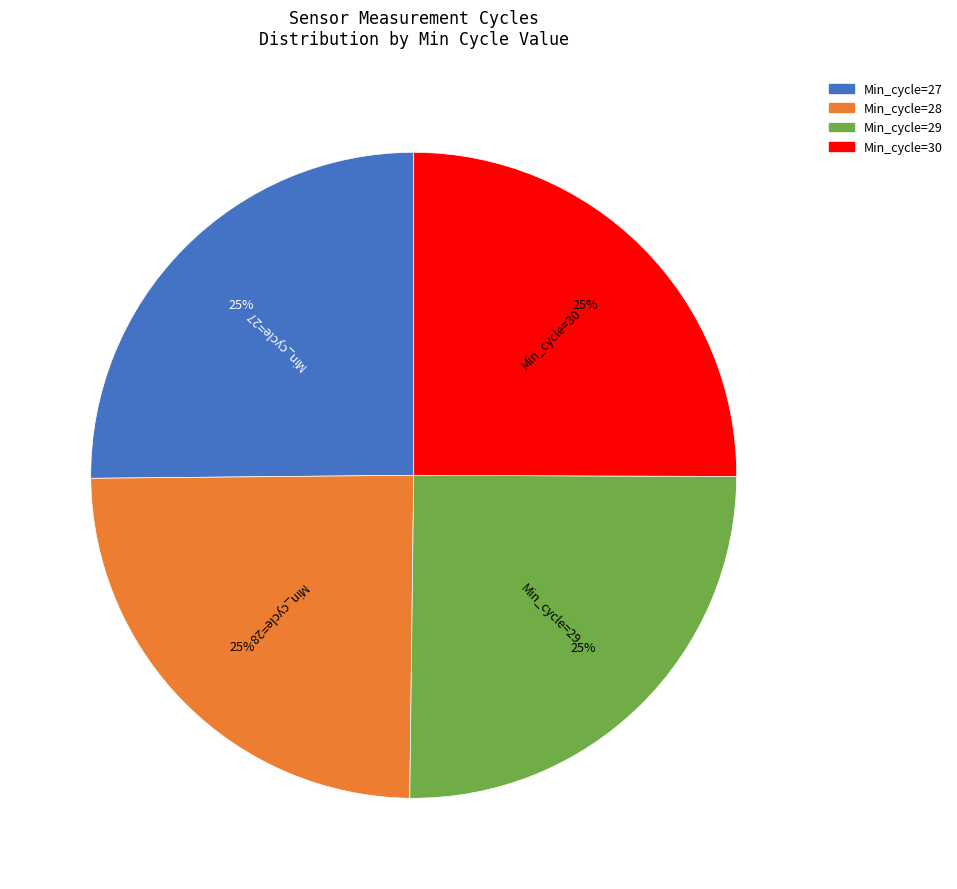

What is the ratio of the value at Min_cycle=27 to the value at Min_cycle=28?

1.0